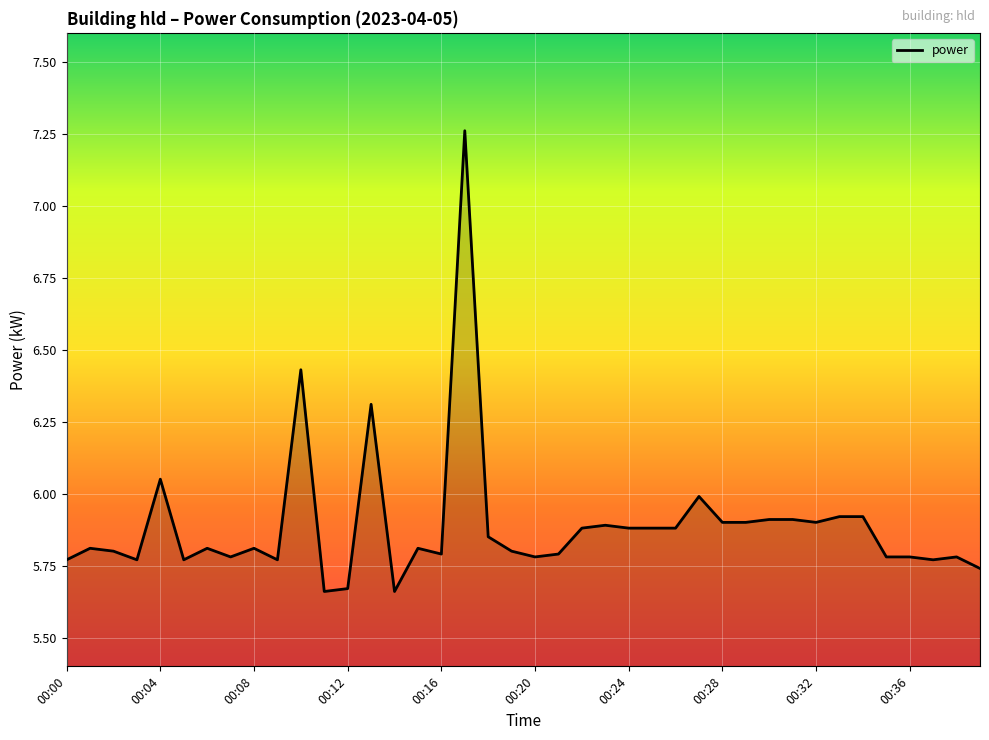

How many lines are shown in the chart?

1